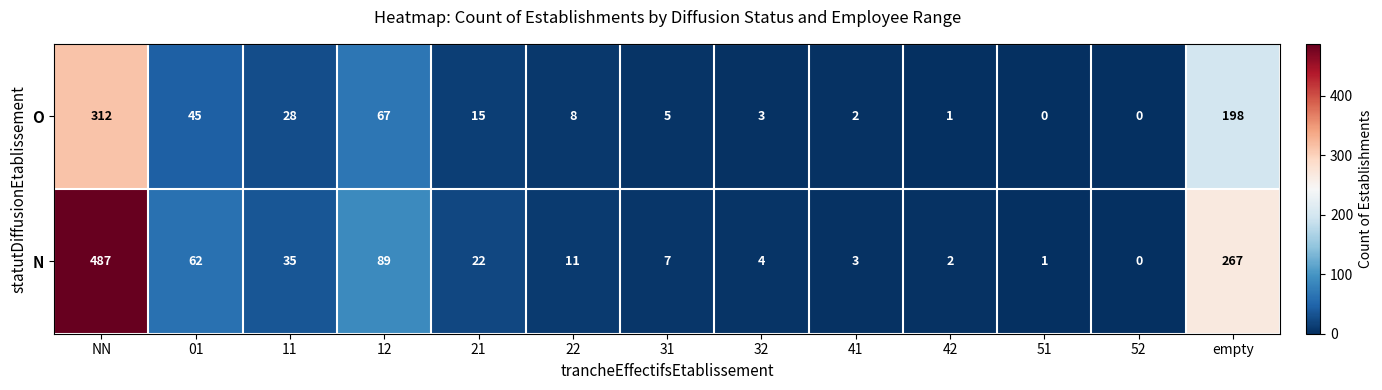

At which category does the chart reach its peak across all series?

NN